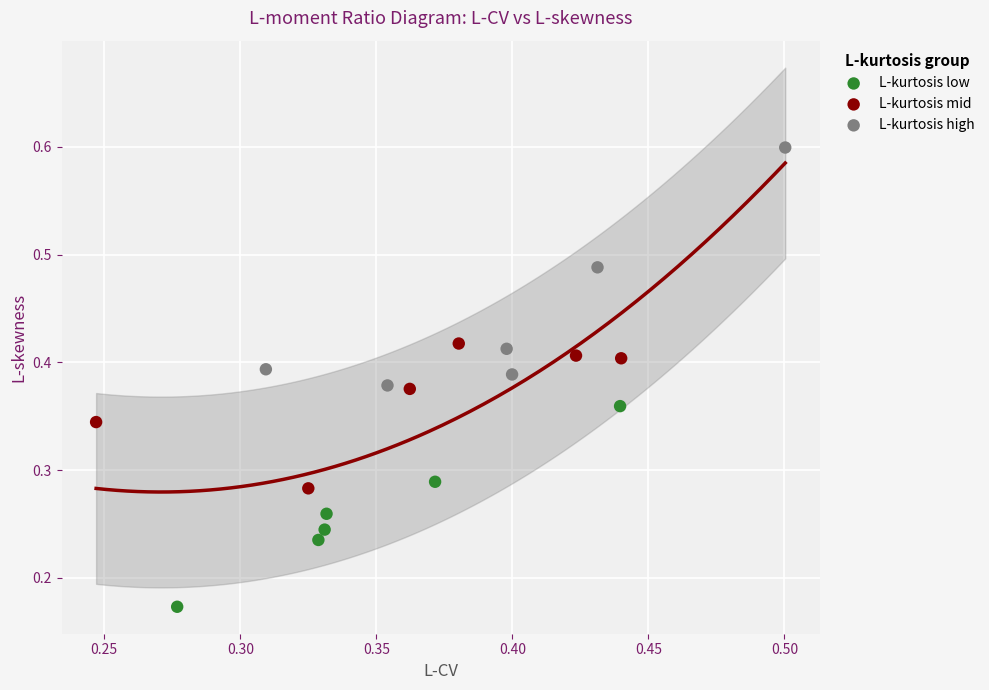

Which series contains the lowest Y value?

L-kurtosis low